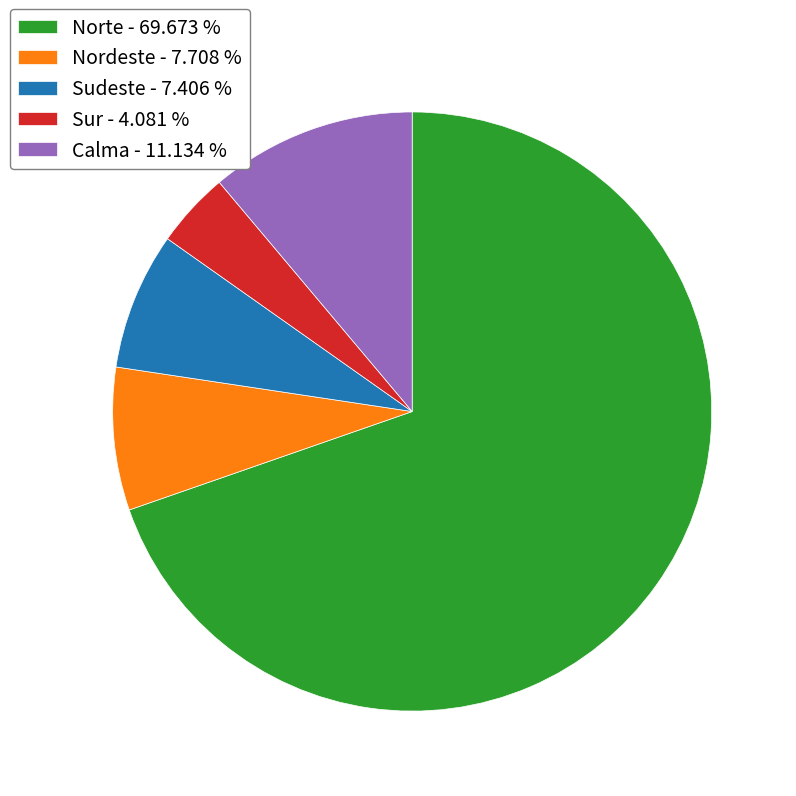

How many slices are in this pie chart?

5